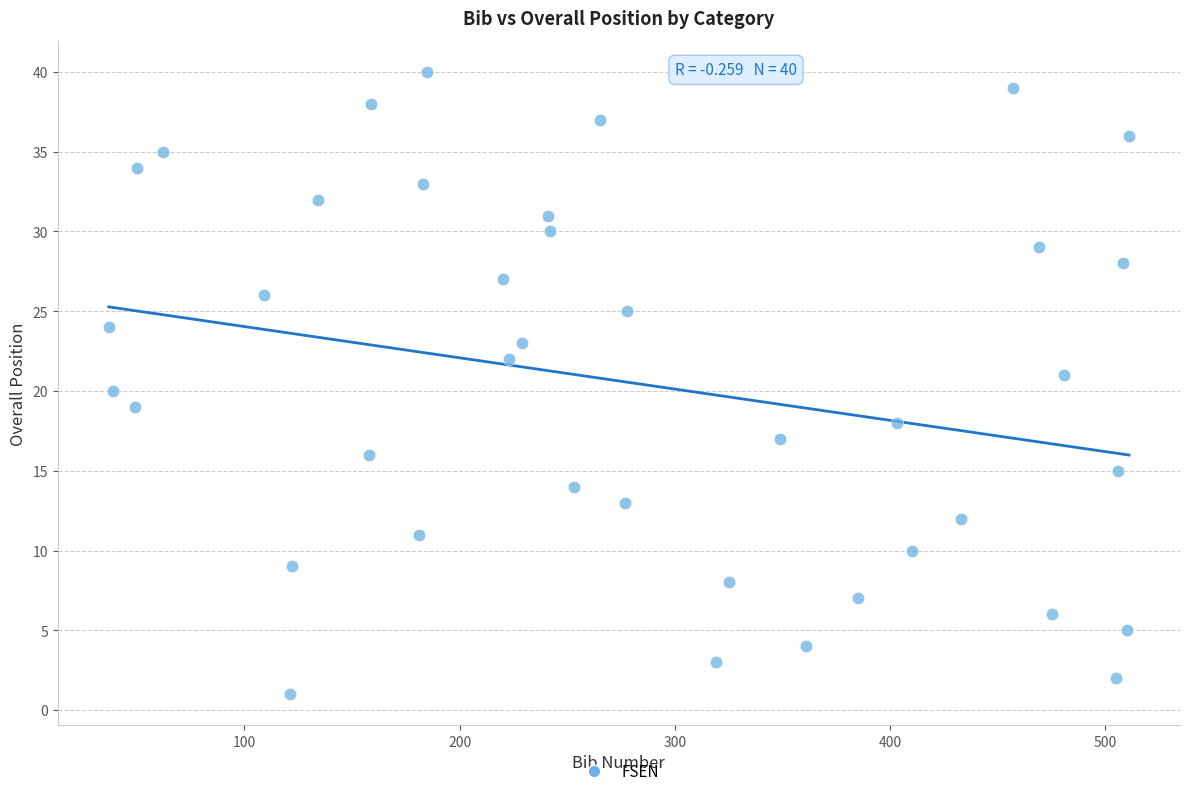

What is the range of X values (max minus min)?

474